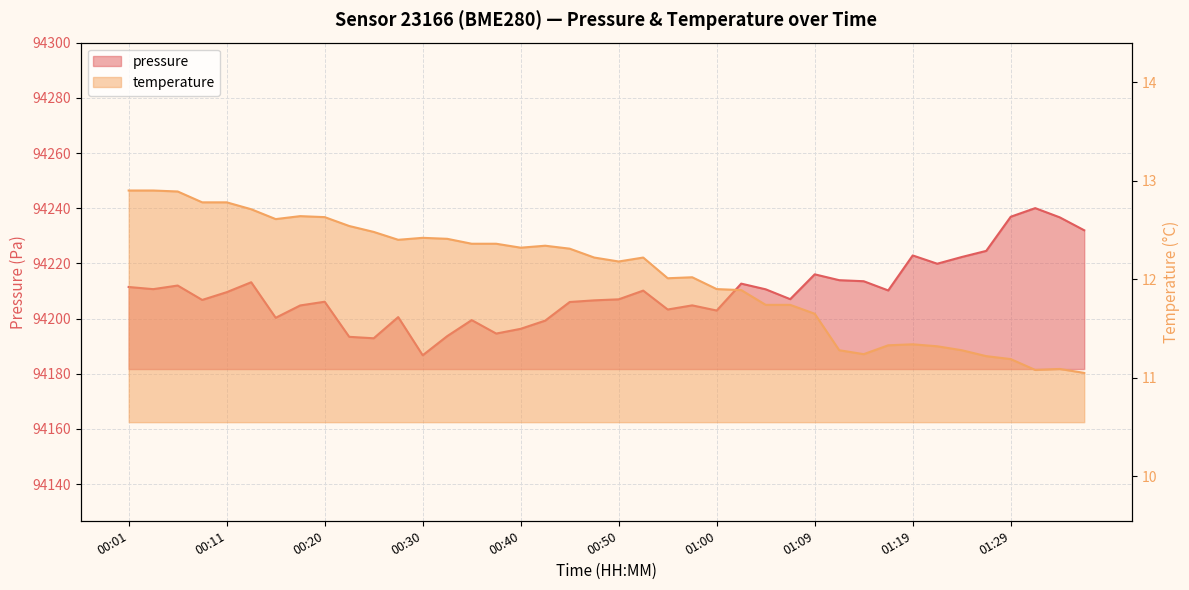

At which label does temperature first exceed 12?

00:01